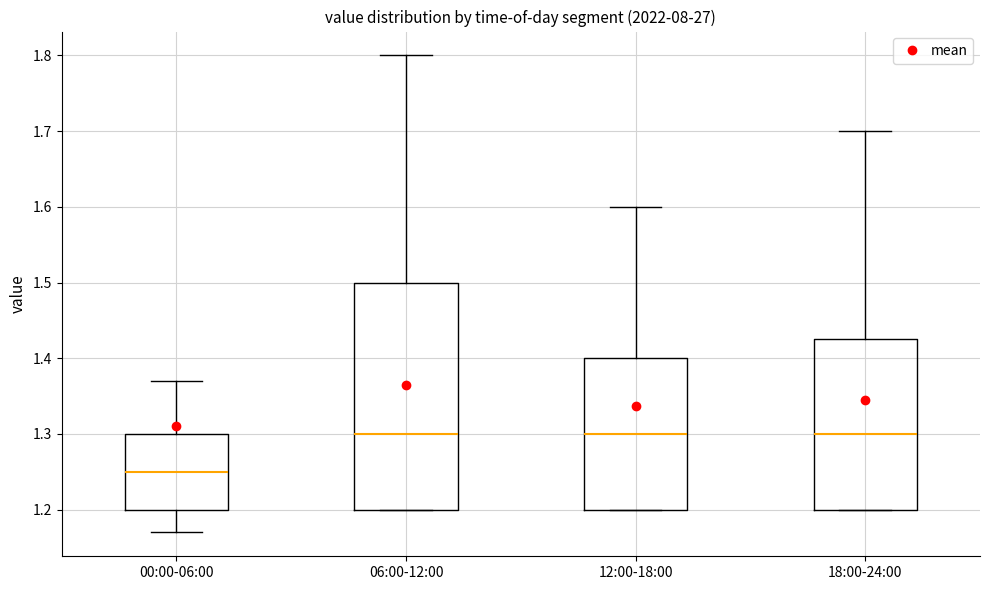

Reading left to right, transcribe this box plot: for each box, give where its median line is, the range the box spans, and where its two whiskers end, as read against the y-axis. The values are not printed on the chart, so give them approximately, as read against the axis.

00:00-06:00: median 1.25, box 1.20 to 1.30, whiskers 1.17 to 1.37
06:00-12:00: median 1.30, box 1.20 to 1.50, whiskers 1.20 to 1.80
12:00-18:00: median 1.30, box 1.20 to 1.40, whiskers 1.20 to 1.60
18:00-24:00: median 1.30, box 1.20 to 1.43, whiskers 1.20 to 1.70